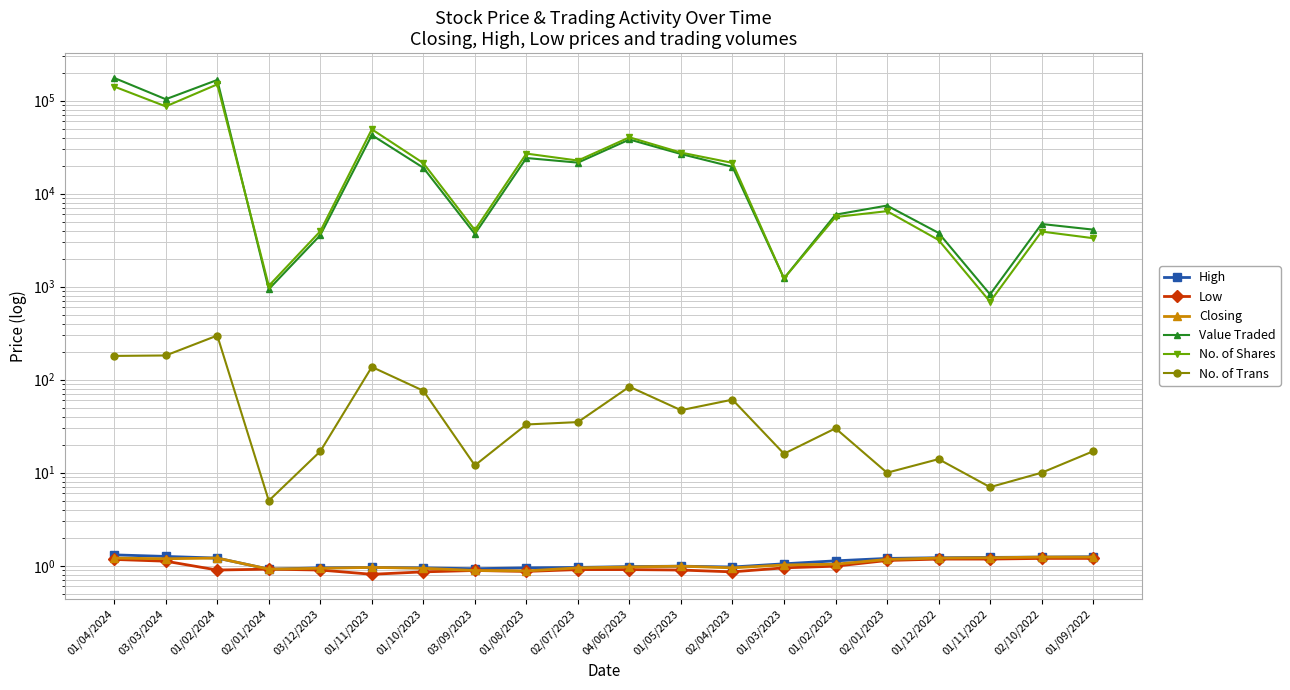

Which series has the largest range (max minus min)?

Value Traded